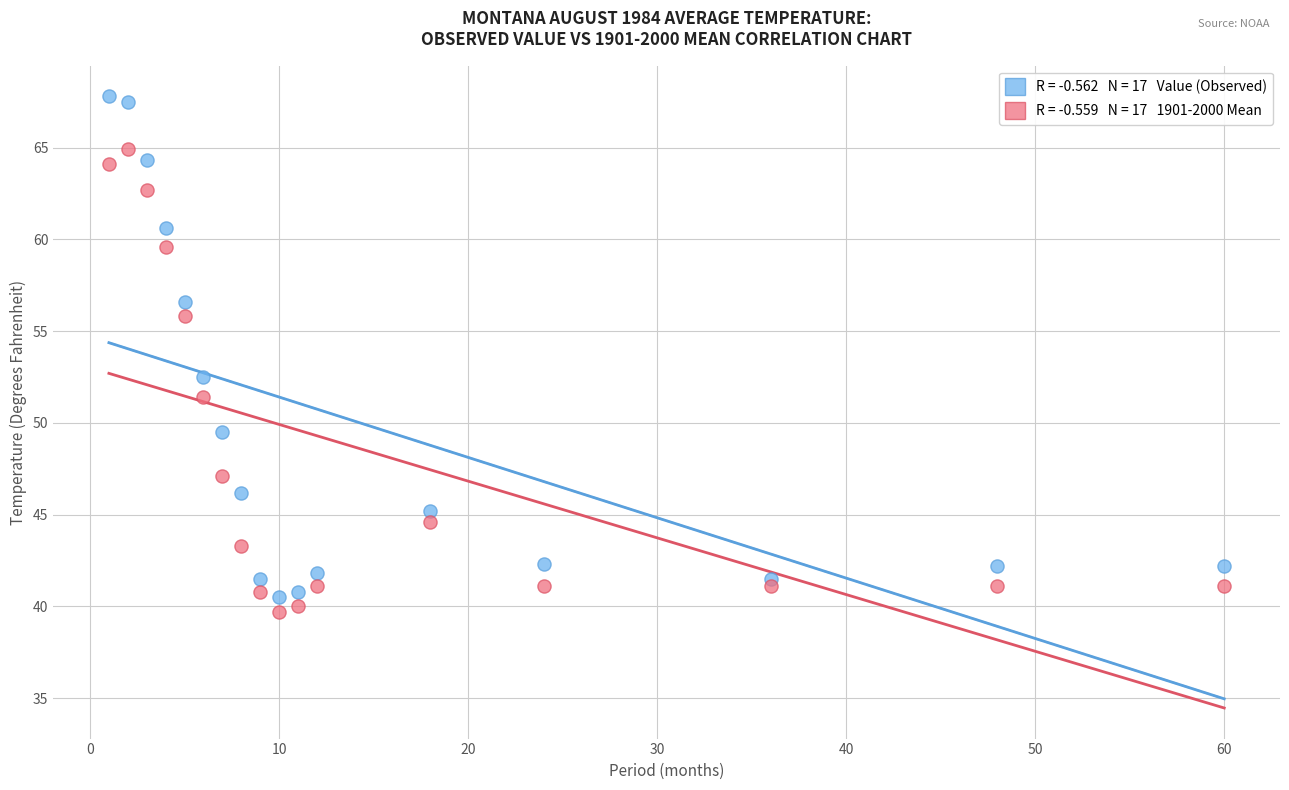

Across all series, what Y value is closest to 53?

52.5